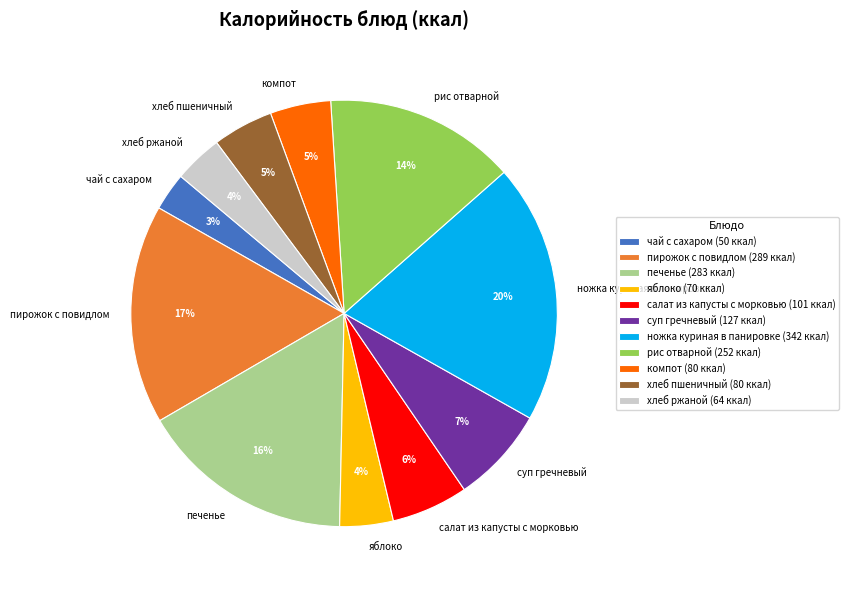

Does any single category account for the majority?

No